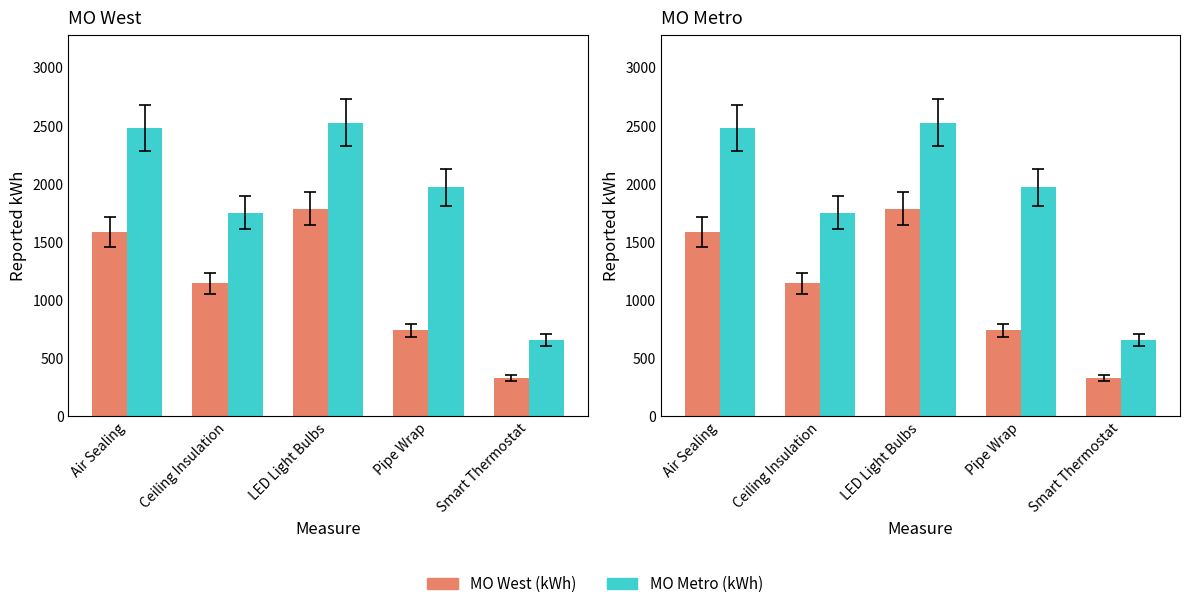

What is the label of the 1st bar from the left?

Air Sealing